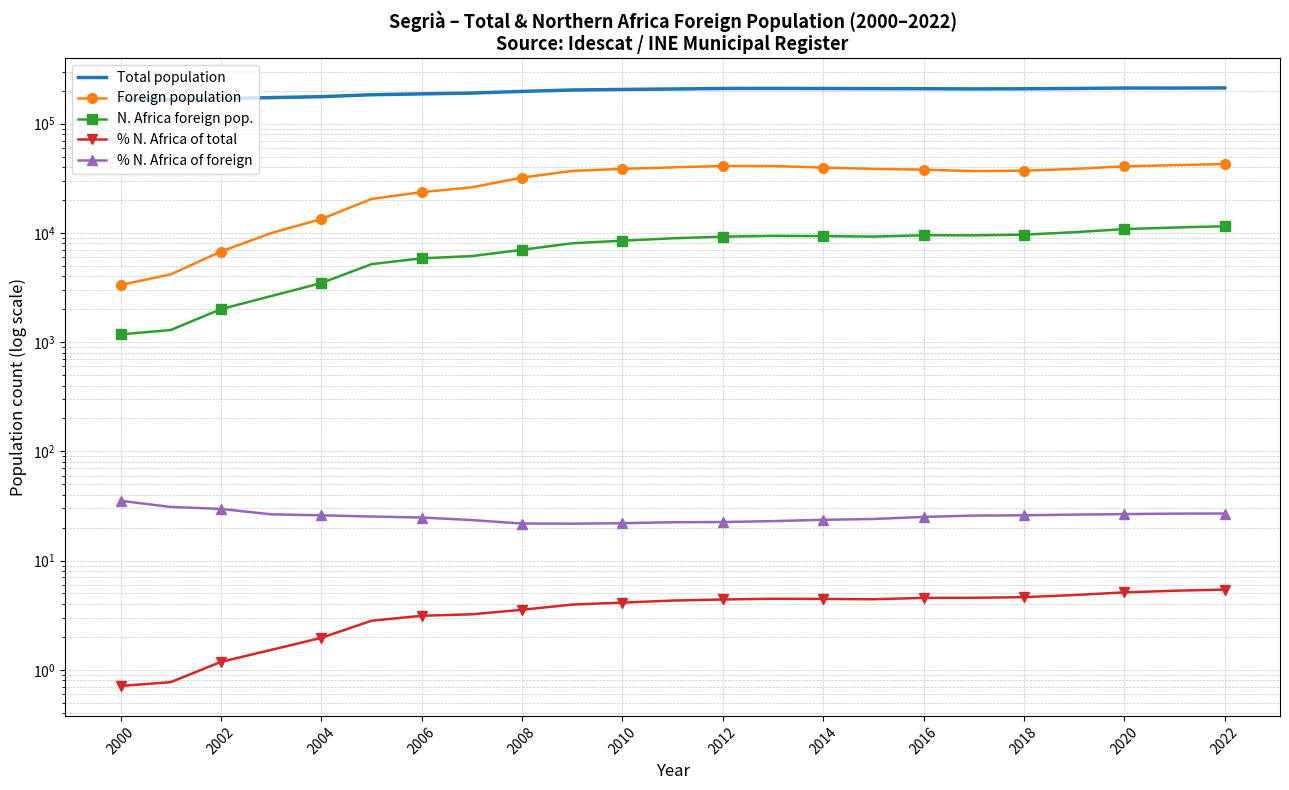

What is the total value across all series at 17?

254353.4